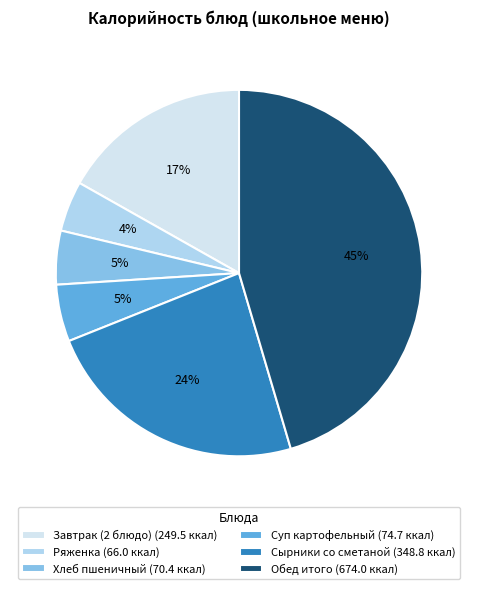

Between Ряженка and Сырники со сметаной, which is larger?

Сырники со сметаной